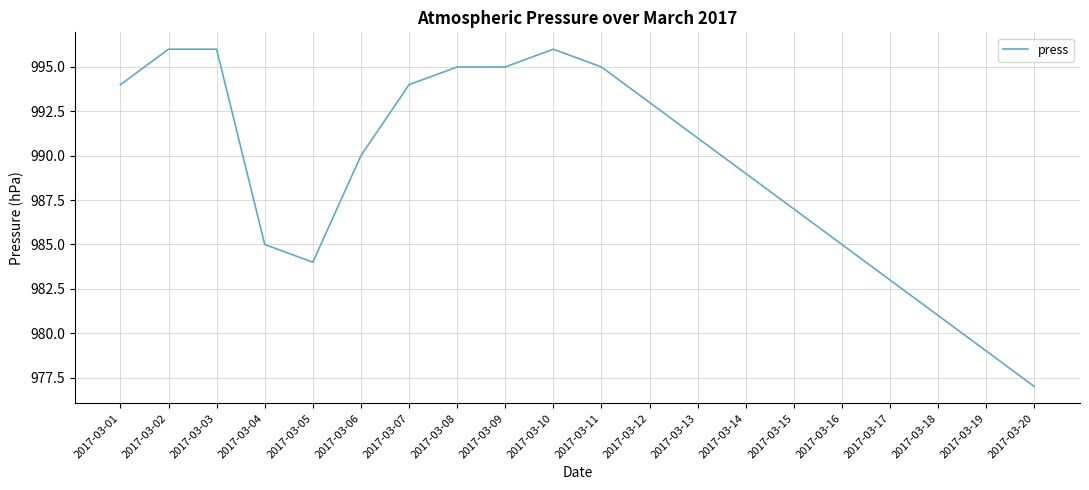

Is it true that the value at 2017-03-07 is 994?

True